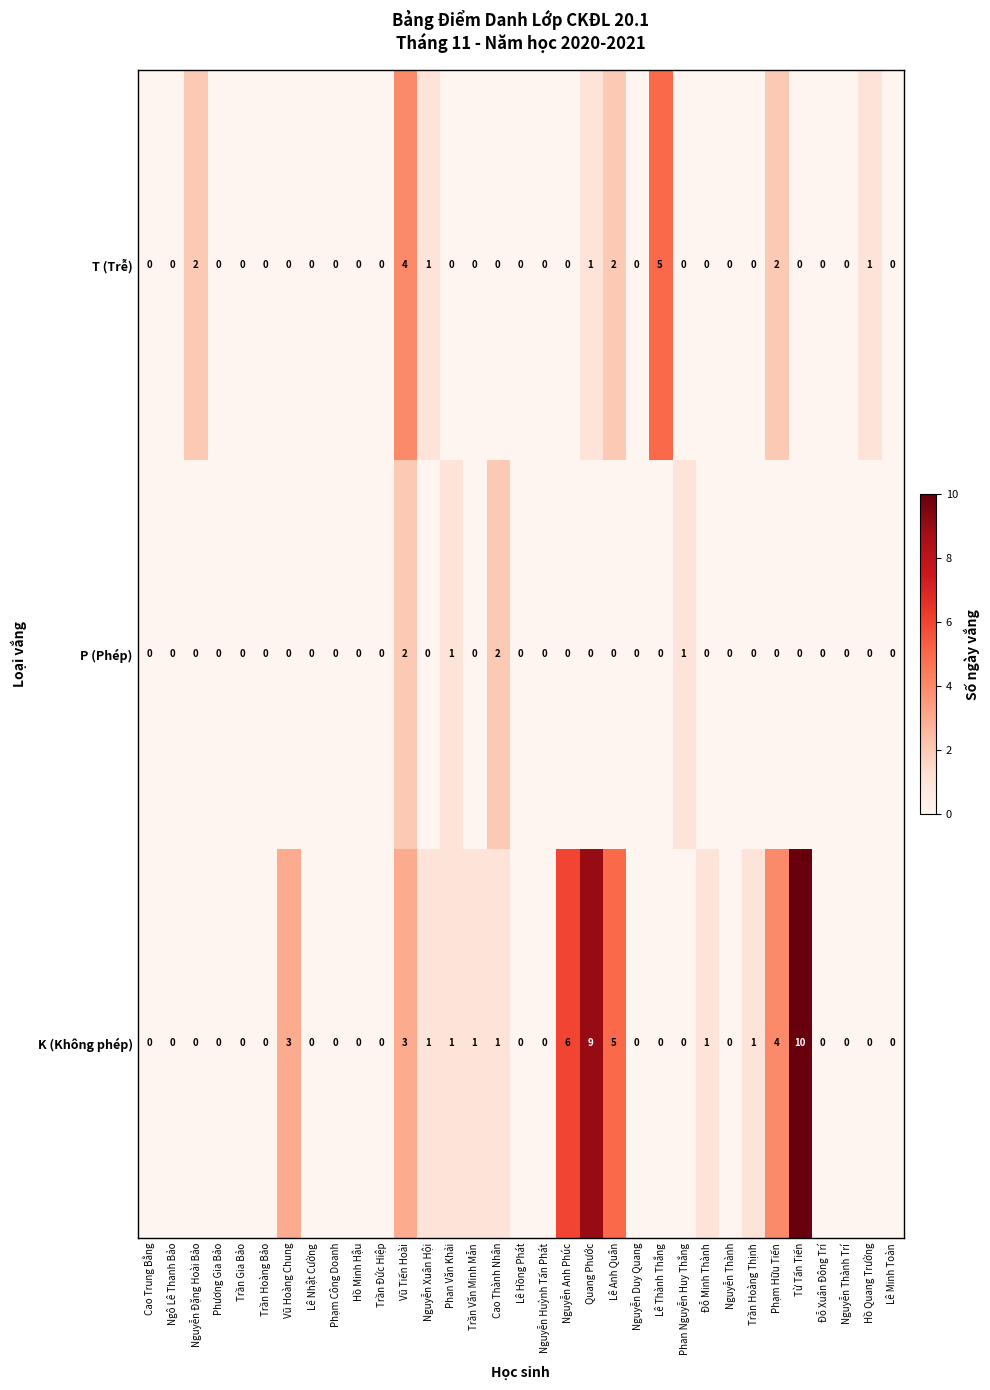

How many categories are shown in the chart?

33